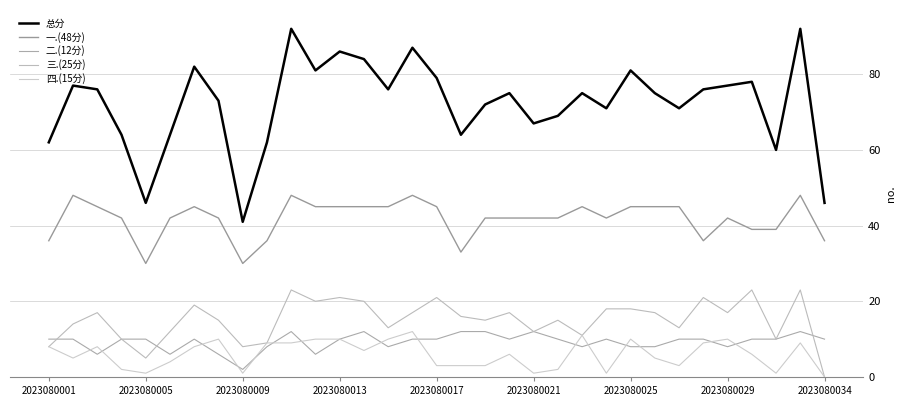

How many categories are shown in the chart?

33